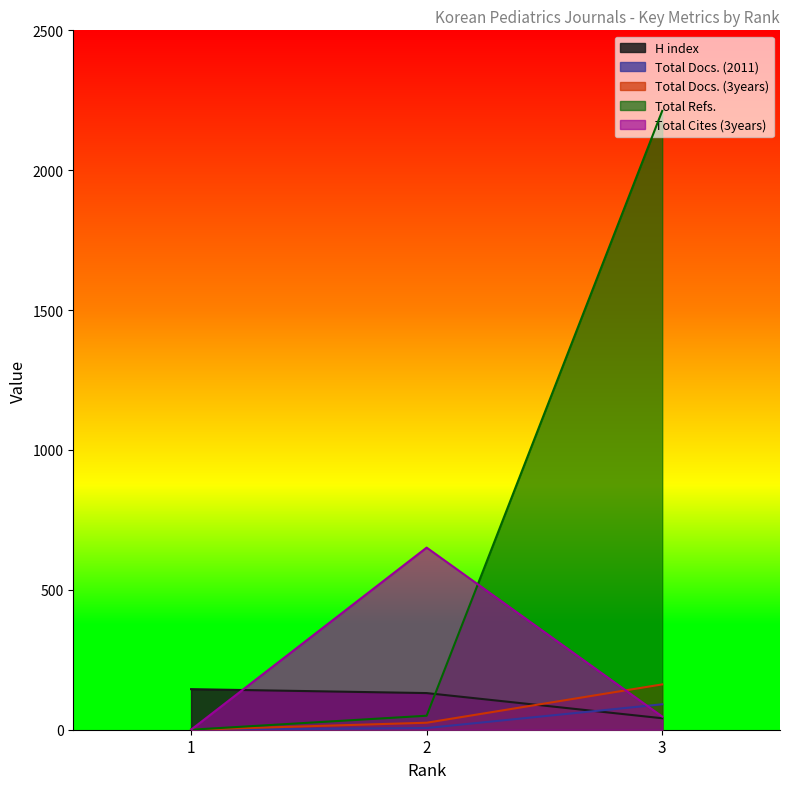

How many data points in Total Cites (3years) are less than 47?

1